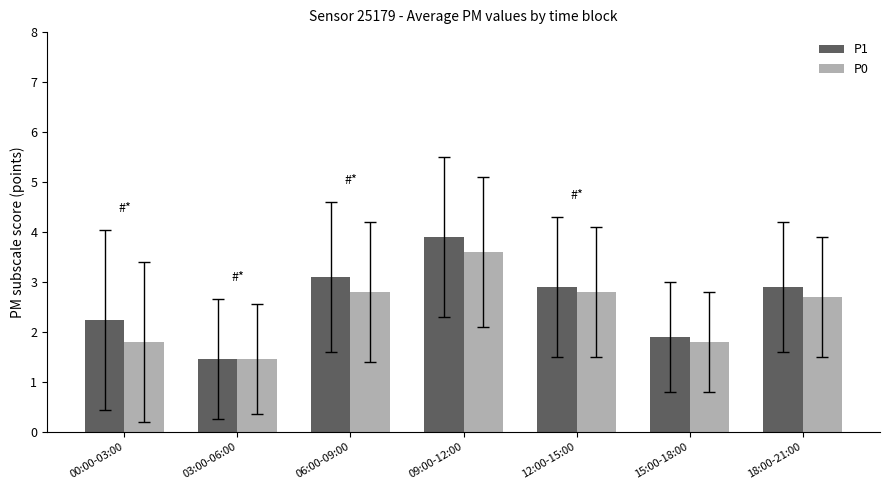

How many values in the P0 series exceed 2?

4